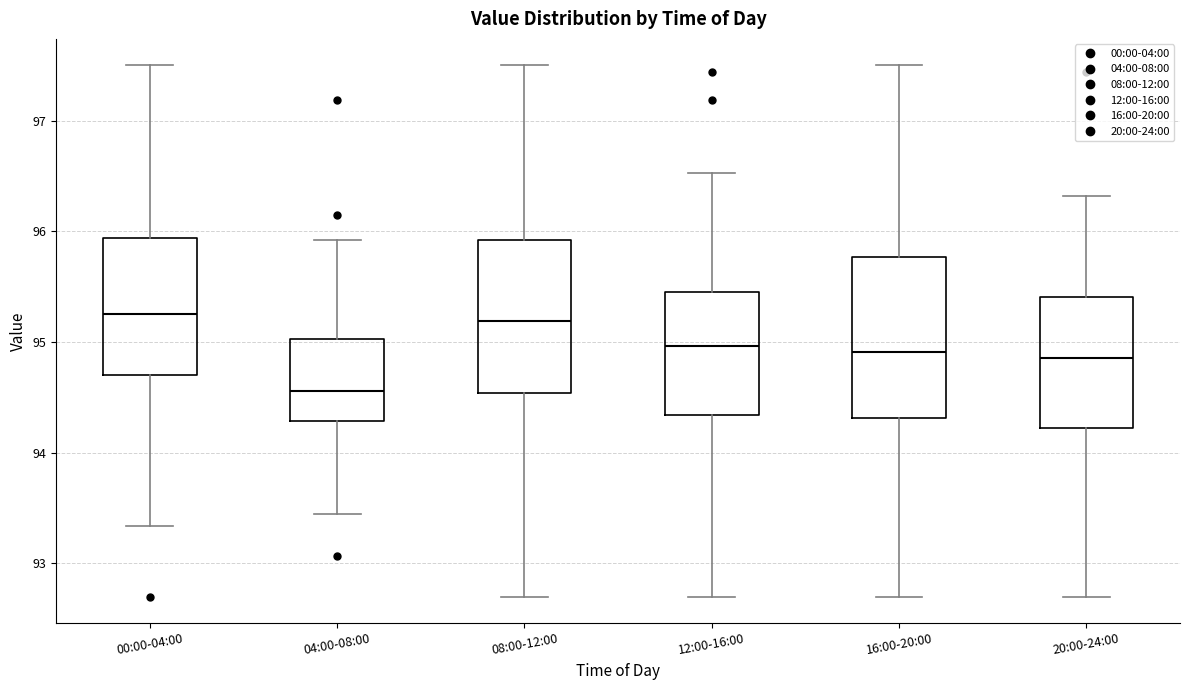

Reading left to right, read every box against the y-axis: the position of its median line, the range the box covers, and the ends of its whiskers. The values are not printed on the chart, so give them approximately, as read against the axis.

00:00-04:00: median 95.3, box 94.7 to 95.9, whiskers 93.3 to 97.5
04:00-08:00: median 94.6, box 94.3 to 95.0, whiskers 93.5 to 95.9
08:00-12:00: median 95.2, box 94.5 to 95.9, whiskers 92.7 to 97.5
12:00-16:00: median 95.0, box 94.3 to 95.5, whiskers 92.7 to 96.5
16:00-20:00: median 94.9, box 94.3 to 95.8, whiskers 92.7 to 97.5
20:00-24:00: median 94.9, box 94.2 to 95.4, whiskers 92.7 to 96.3